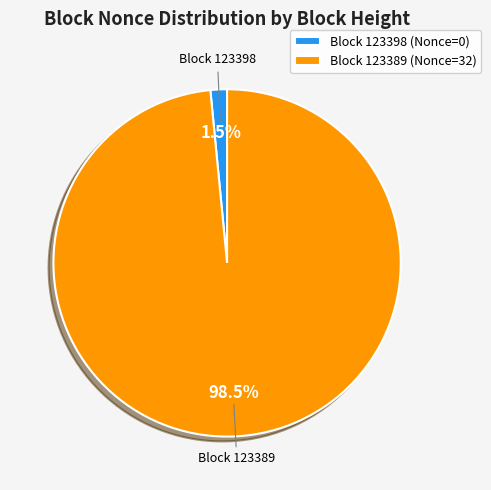

Is Block 123389 (Nonce=32) the majority of the pie?

Yes